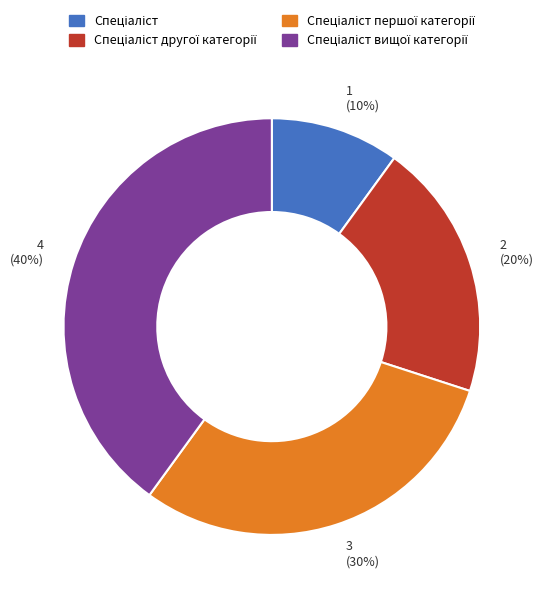

To the nearest percent, what is the difference between the largest and smallest slice percentages?

30%